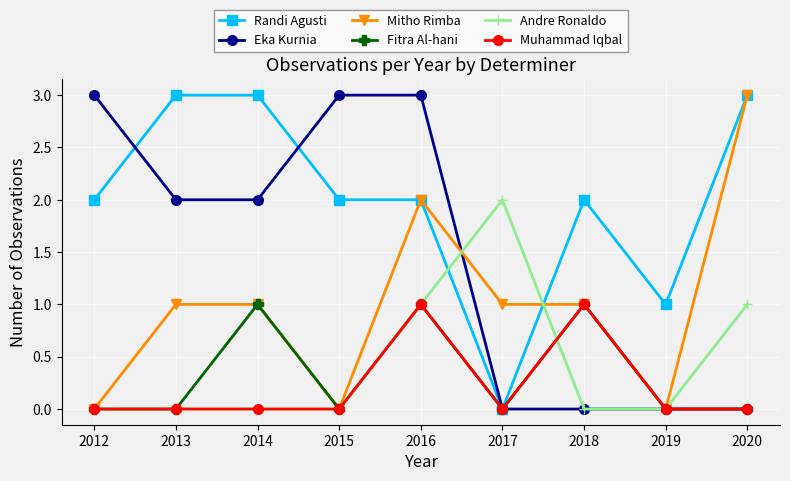

Count the number of categories in the chart.

9